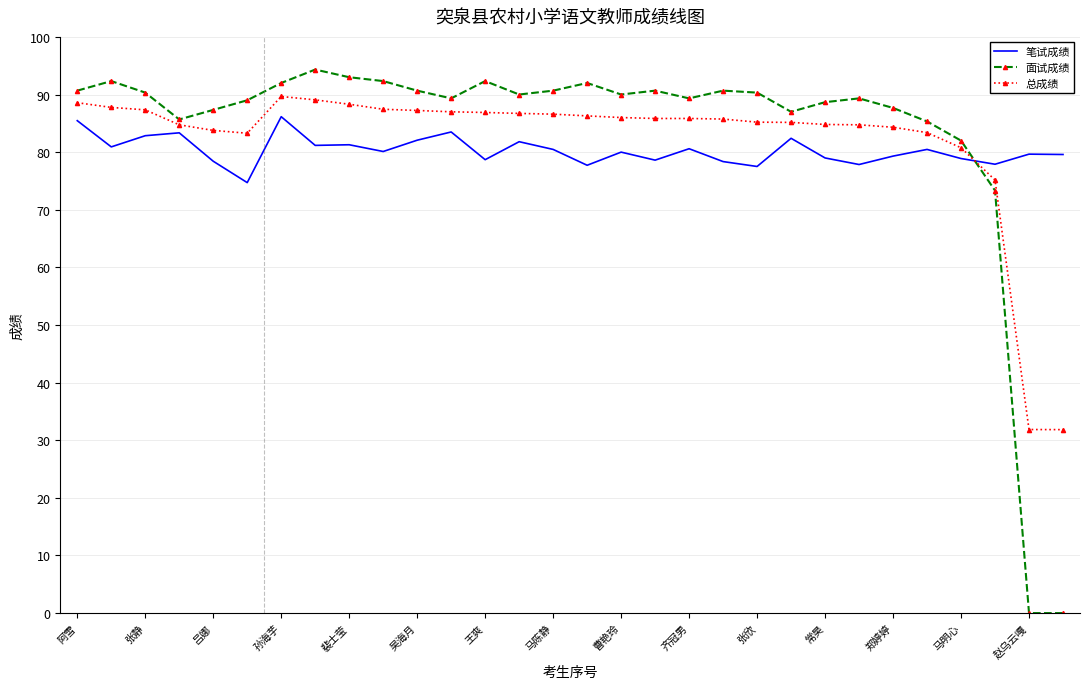

What is the maximum value for 总成绩?

89.7